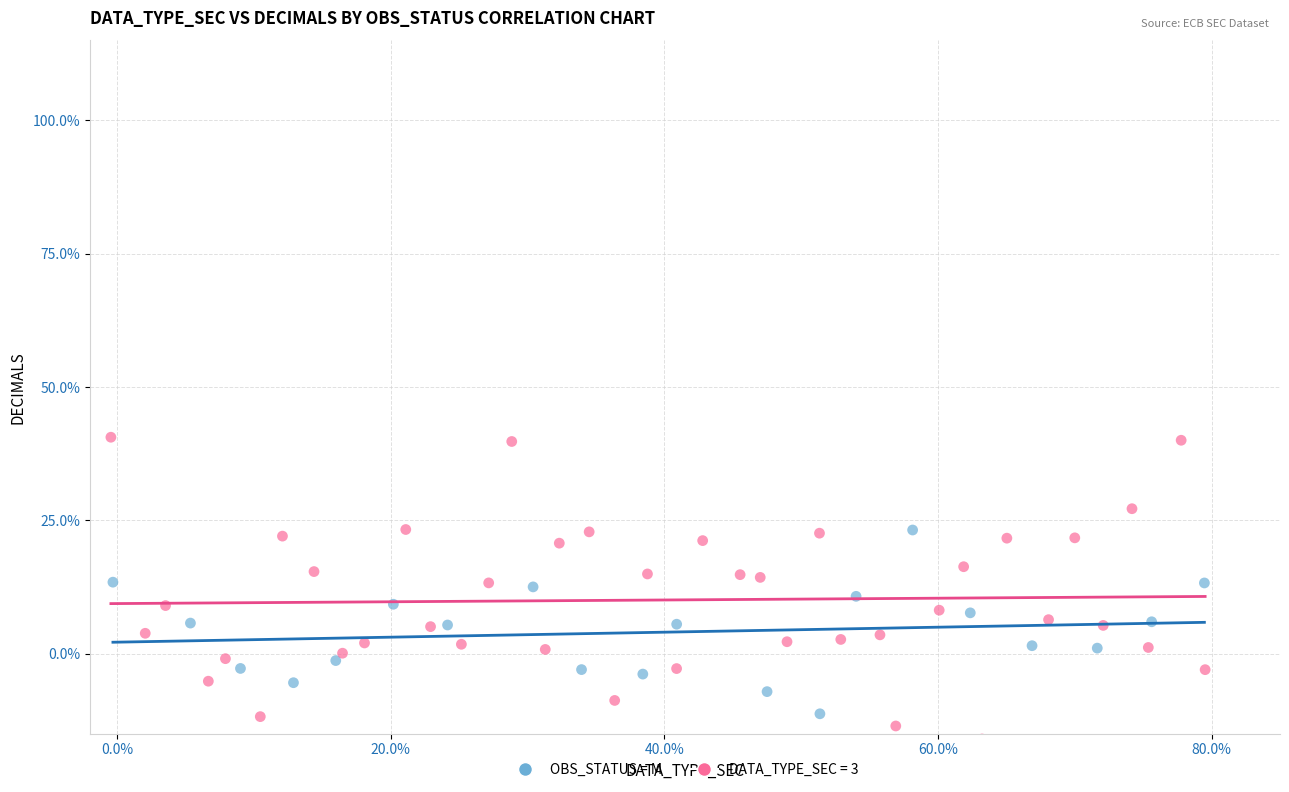

Which series has the largest Y range (max minus min)?

DATA_TYPE_SEC = 3